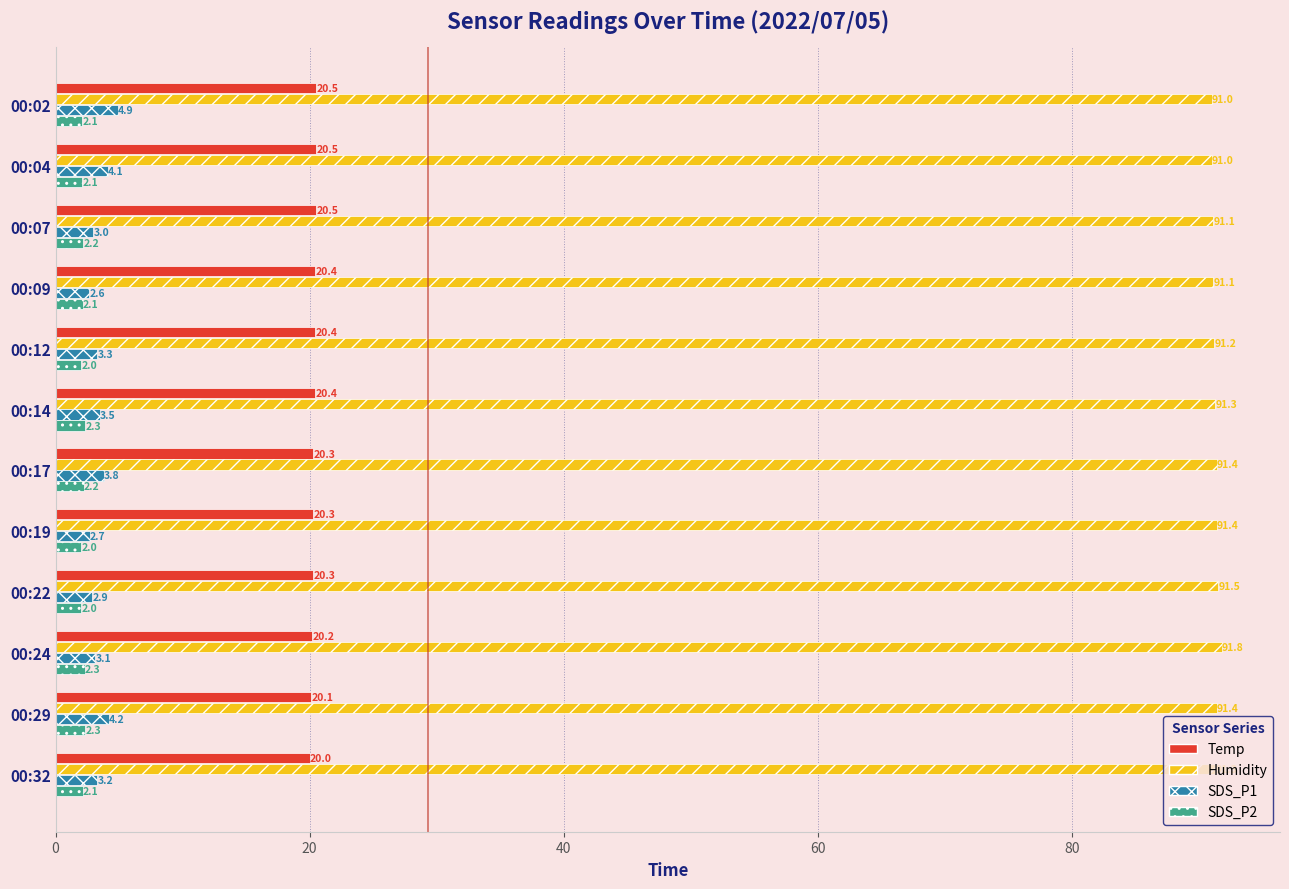

Which series changed the most between 00:02 and 00:29?

SDS_P1